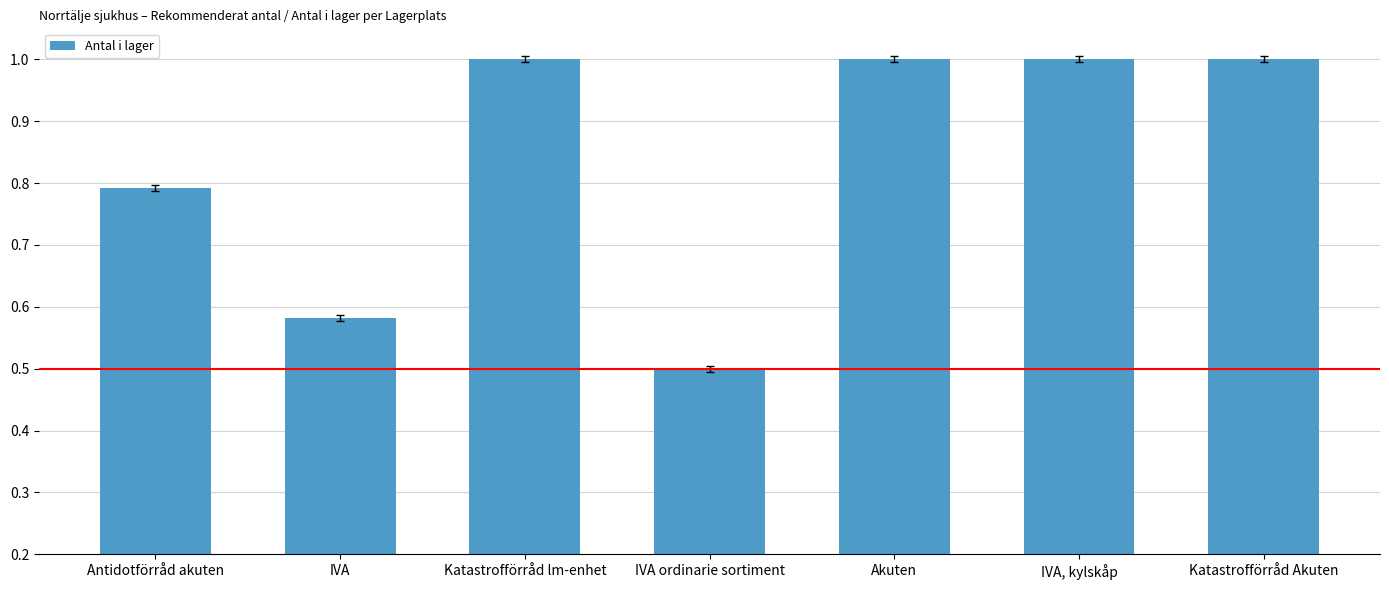

The value at Akuten is 1.0. True or false?

True